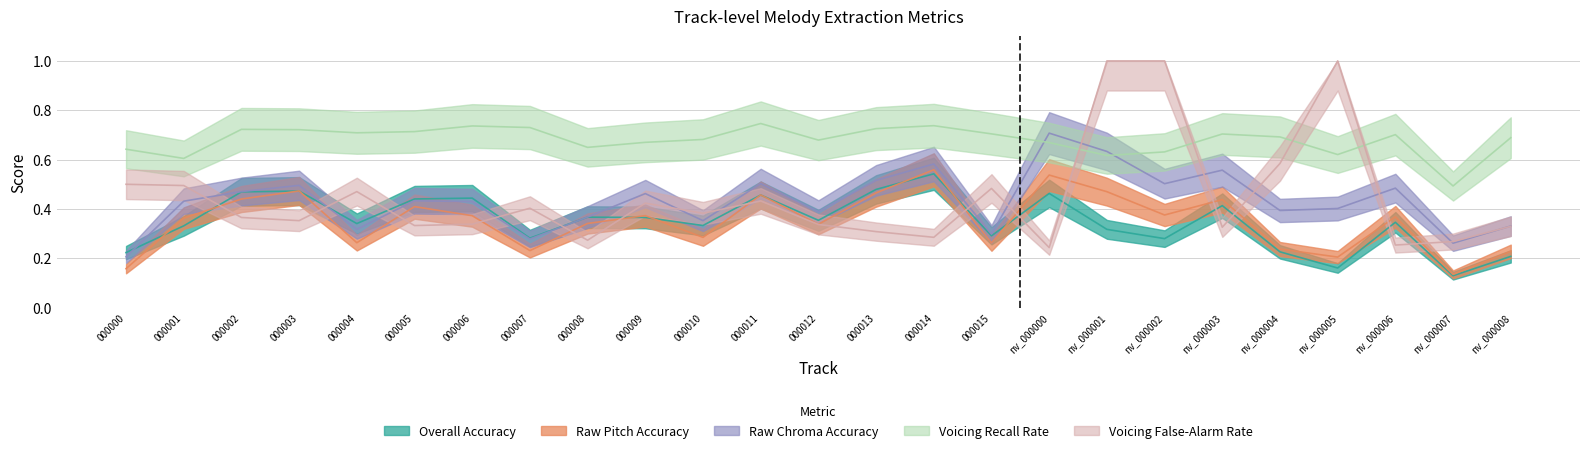

What is the label of the 15th point from the right?

000010